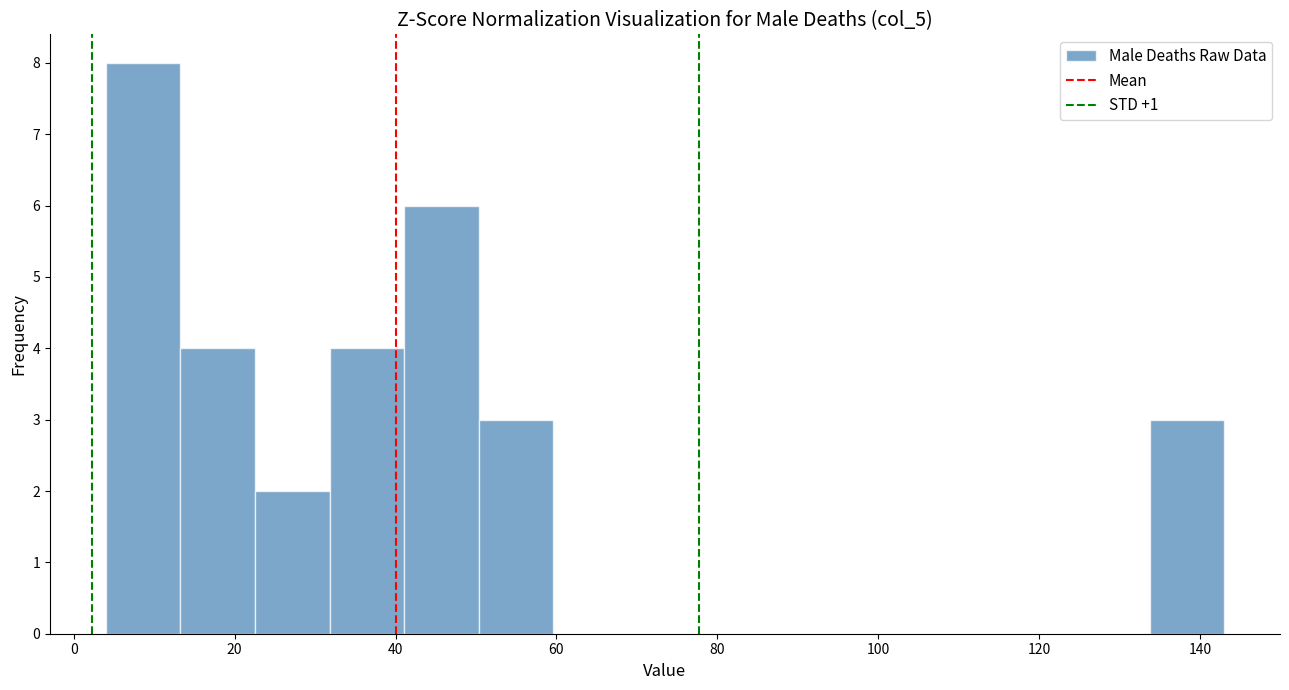

Which range on the x-axis has the tallest bar?

4 to 14